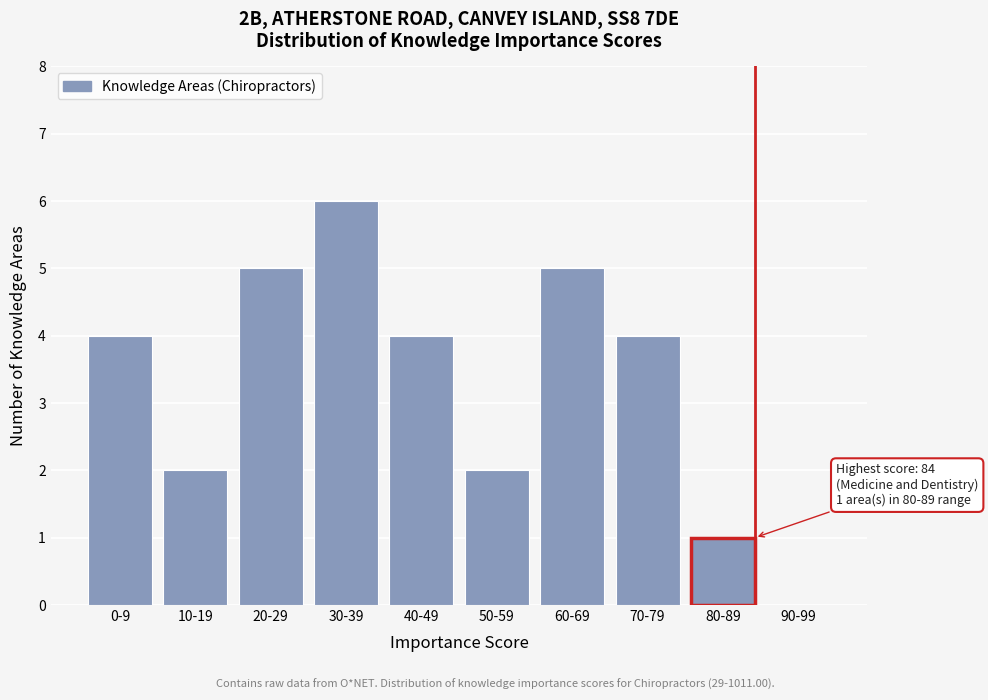

Reading left to right, extract all data points from this chart.

0-9=4	10-19=2	20-29=5	30-39=6	40-49=4	50-59=2	60-69=5	70-79=4	80-89=1	90-99=0